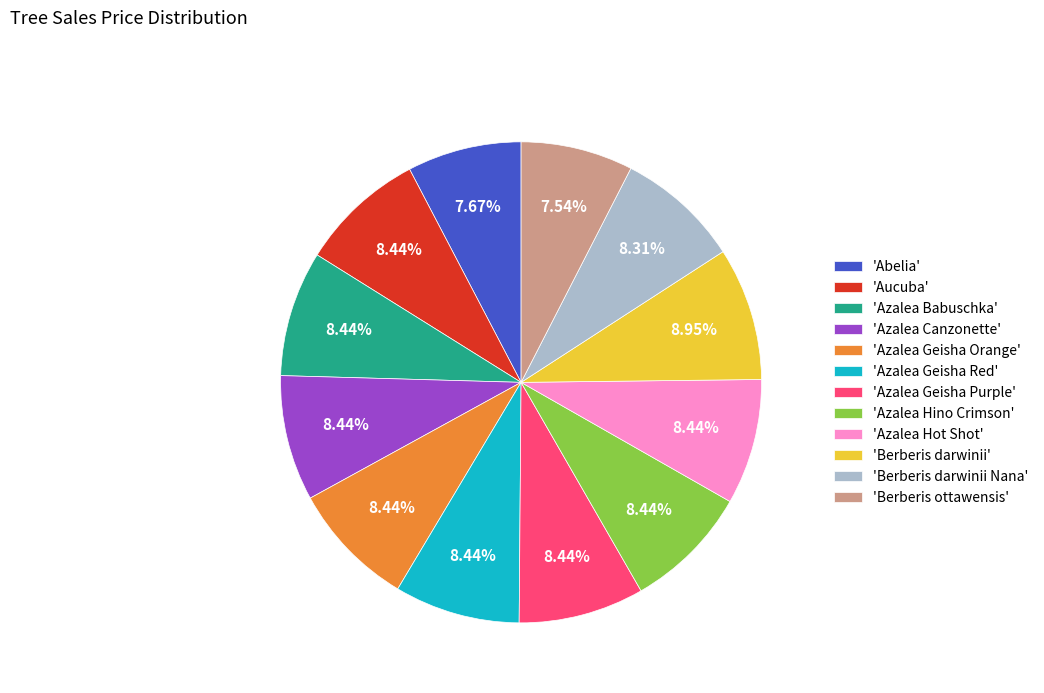

Combined, do 'Azalea Canzonette' and 'Azalea Babuschka' account for over 50%?

No